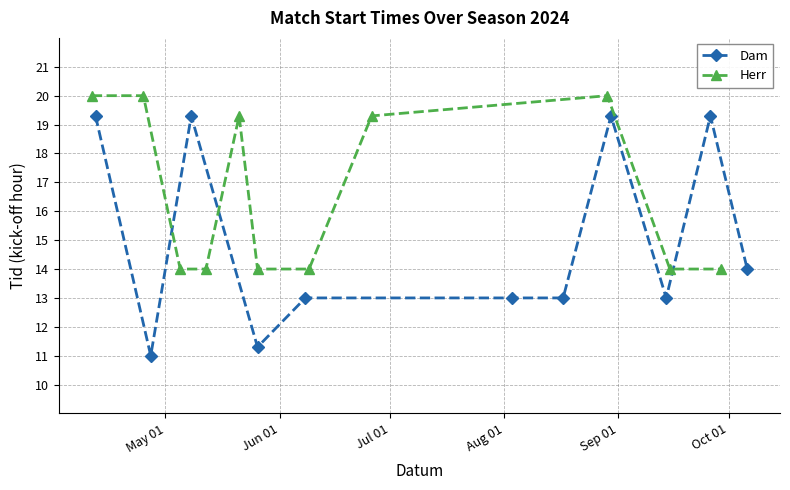

What is the value of the Dam point at the 4th from the left?

11.3